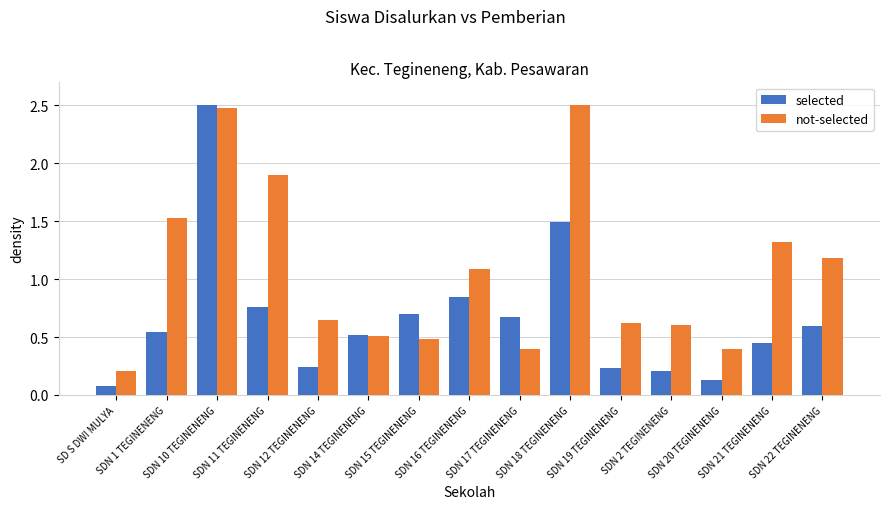

The not-selected series shows 1.1 at SDN 16 TEGINENENG. True or false?

True